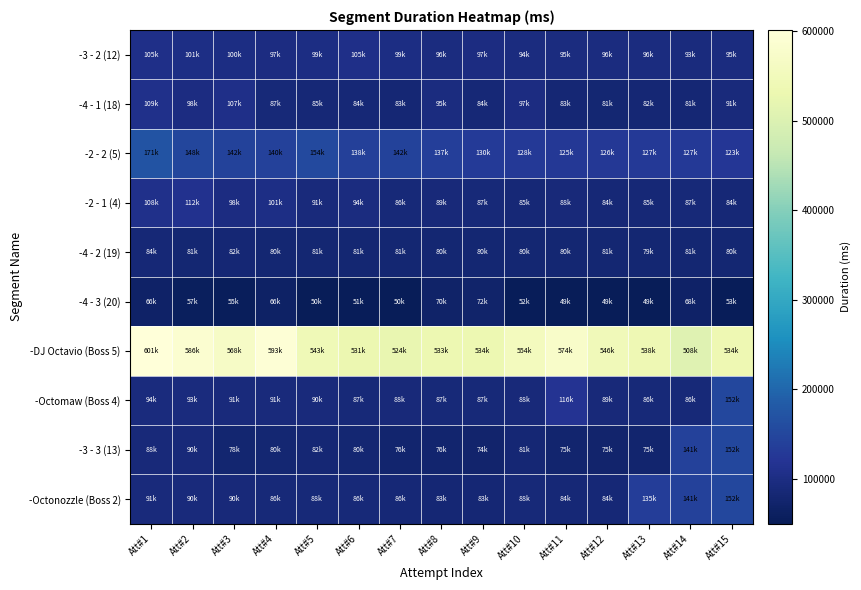

Reading left to right, extract all data points from this chart.

-3 - 2 (12): Att#1=105878.0	Att#2=101599.0	Att#3=100795.0	Att#4=97865.0	Att#5=99343.0	Att#6=105983.0	Att#7=99066.0	Att#8=96493.0	Att#9=97667.0	Att#10=94942.0	Att#11=95434.0	Att#12=96247.0	Att#13=96094.0	Att#14=93687.0	Att#15=95762.0
-4 - 1 (18): Att#1=109342.0	Att#2=98547.0	Att#3=107245.0	Att#4=87796.0	Att#5=85139.0	Att#6=84892.0	Att#7=83630.0	Att#8=95129.0	Att#9=84315.0	Att#10=97855.0	Att#11=83733.0	Att#12=81246.0	Att#13=82406.0	Att#14=81932.0	Att#15=91617.0
-2 - 2 (5): Att#1=171275.0	Att#2=148879.0	Att#3=142661.0	Att#4=140133.0	Att#5=154783.0	Att#6=138566.0	Att#7=142949.0	Att#8=137420.0	Att#9=130199.0	Att#10=128923.0	Att#11=125756.0	Att#12=126430.0	Att#13=127289.0	Att#14=127529.0	Att#15=123477.0
-2 - 1 (4): Att#1=108049.0	Att#2=112570.0	Att#3=98091.0	Att#4=101813.0	Att#5=91890.0	Att#6=94938.0	Att#7=86125.0	Att#8=89010.0	Att#9=87477.0	Att#10=85542.0	Att#11=88294.0	Att#12=84345.0	Att#13=85682.0	Att#14=87004.0	Att#15=84323.0
-4 - 2 (19): Att#1=84820.0	Att#2=81288.0	Att#3=82252.0	Att#4=80870.0	Att#5=81281.0	Att#6=81153.0	Att#7=81544.0	Att#8=80774.0	Att#9=80967.0	Att#10=80715.0	Att#11=80302.0	Att#12=81557.0	Att#13=79959.0	Att#14=81257.0	Att#15=80941.0
-4 - 3 (20): Att#1=66726.0	Att#2=57346.0	Att#3=55552.0	Att#4=66678.0	Att#5=50085.0	Att#6=51893.0	Att#7=50873.0	Att#8=70120.0	Att#9=72004.0	Att#10=52794.0	Att#11=49984.0	Att#12=49524.0	Att#13=49425.0	Att#14=68635.0	Att#15=53486.0
-DJ Octavio (Boss 5): Att#1=601628.0	Att#2=586433.0	Att#3=568621.0	Att#4=593624.0	Att#5=543386.0	Att#6=531721.0	Att#7=524322.0	Att#8=533729.0	Att#9=534063.0	Att#10=554341.0	Att#11=574217.0	Att#12=546520.0	Att#13=538133.0	Att#14=508725.0	Att#15=534959.0
-Octomaw (Boss 4): Att#1=94201.0	Att#2=93321.0	Att#3=91613.0	Att#4=91382.0	Att#5=90906.0	Att#6=87416.0	Att#7=88267.0	Att#8=87358.0	Att#9=87893.0	Att#10=88556.0	Att#11=116339.0	Att#12=89626.0	Att#13=86247.0	Att#14=86806.0	Att#15=152080.7
-3 - 3 (13): Att#1=88327.0	Att#2=90234.0	Att#3=78114.0	Att#4=80360.0	Att#5=82796.0	Att#6=80587.0	Att#7=76040.0	Att#8=76621.0	Att#9=74897.0	Att#10=81988.0	Att#11=75434.0	Att#12=75191.0	Att#13=75486.0	Att#14=141946.9	Att#15=152080.7
-Octonozzle (Boss 2): Att#1=91894.0	Att#2=90943.0	Att#3=90373.0	Att#4=86378.0	Att#5=88040.0	Att#6=86633.0	Att#7=86053.0	Att#8=83383.0	Att#9=83696.0	Att#10=88055.0	Att#11=84151.0	Att#12=84774.0	Att#13=135635.7	Att#14=141946.9	Att#15=152080.7